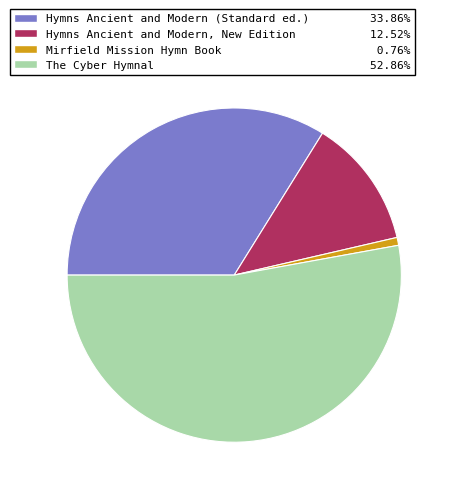

Combined, do Hymns Ancient and Modern, New Edition and The Cyber Hymnal account for over 50%?

Yes